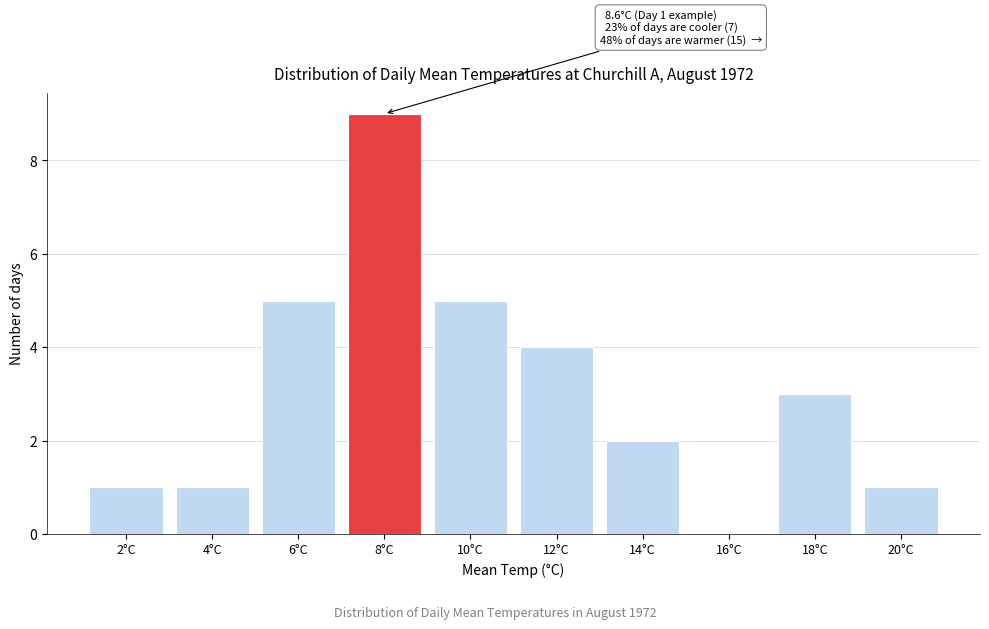

Reading left to right, list all the values displayed in this chart.

2°C=1	4°C=1	6°C=5	8°C=9	10°C=5	12°C=4	14°C=2	16°C=0	18°C=3	20°C=1